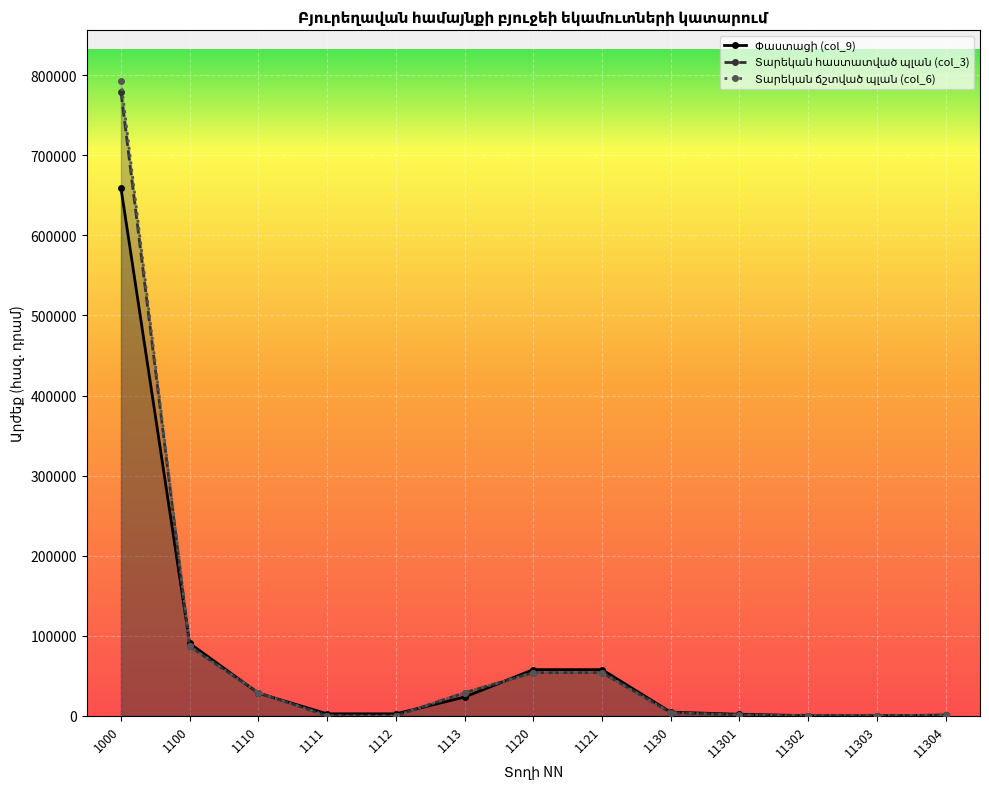

What is the difference between the maximum and minimum values in the Փաստացի (col_9) series?

659275.1